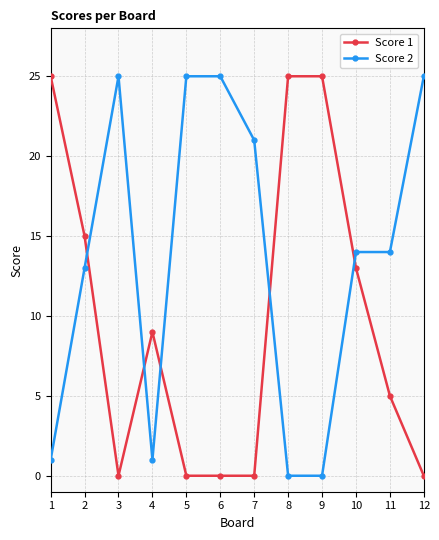

At 9, list the series in order from largest to smallest.

Score 1, Score 2